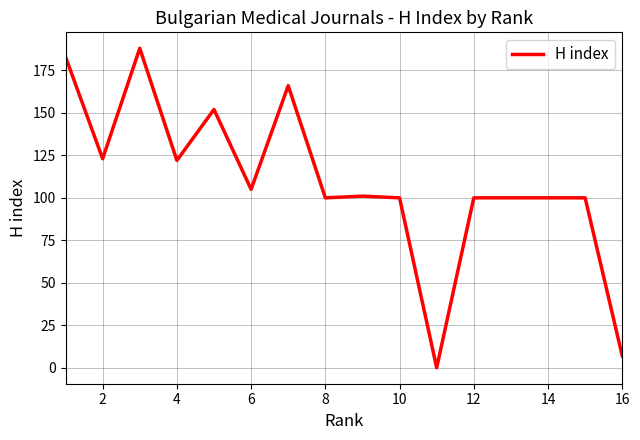

Reading right to left, extract all data points from this chart.

7	100	100	100	100	0	100	101	100	166	105	152	122	188	123	183